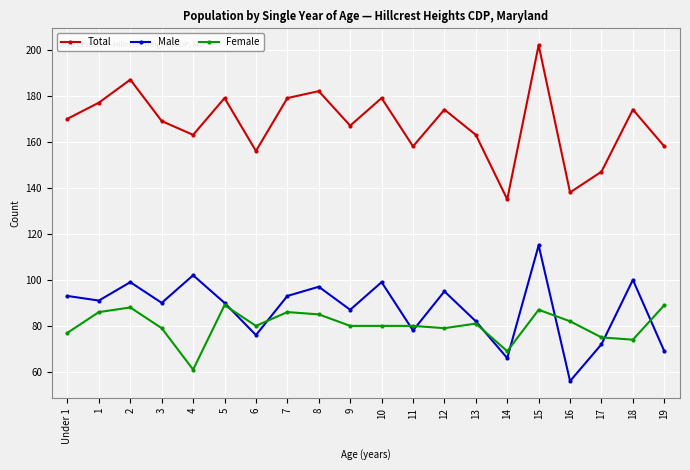

What position from the left is 17?

18